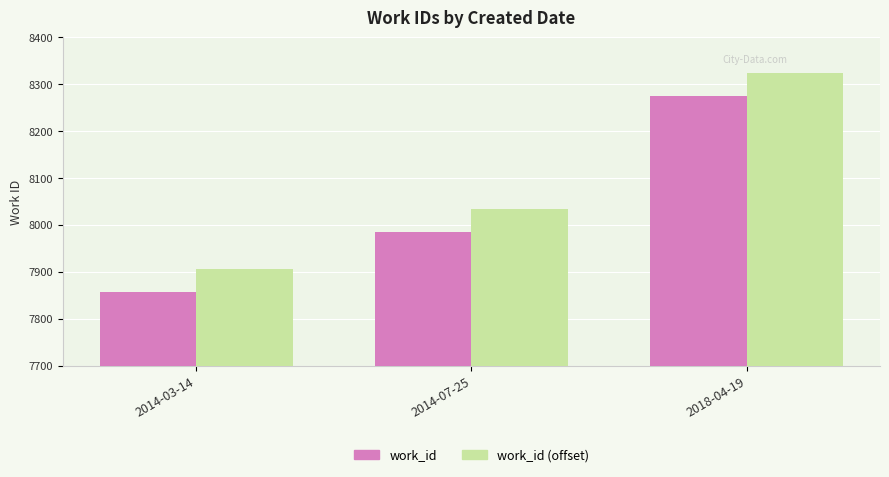

What position from the right is 2018-04-19?

1